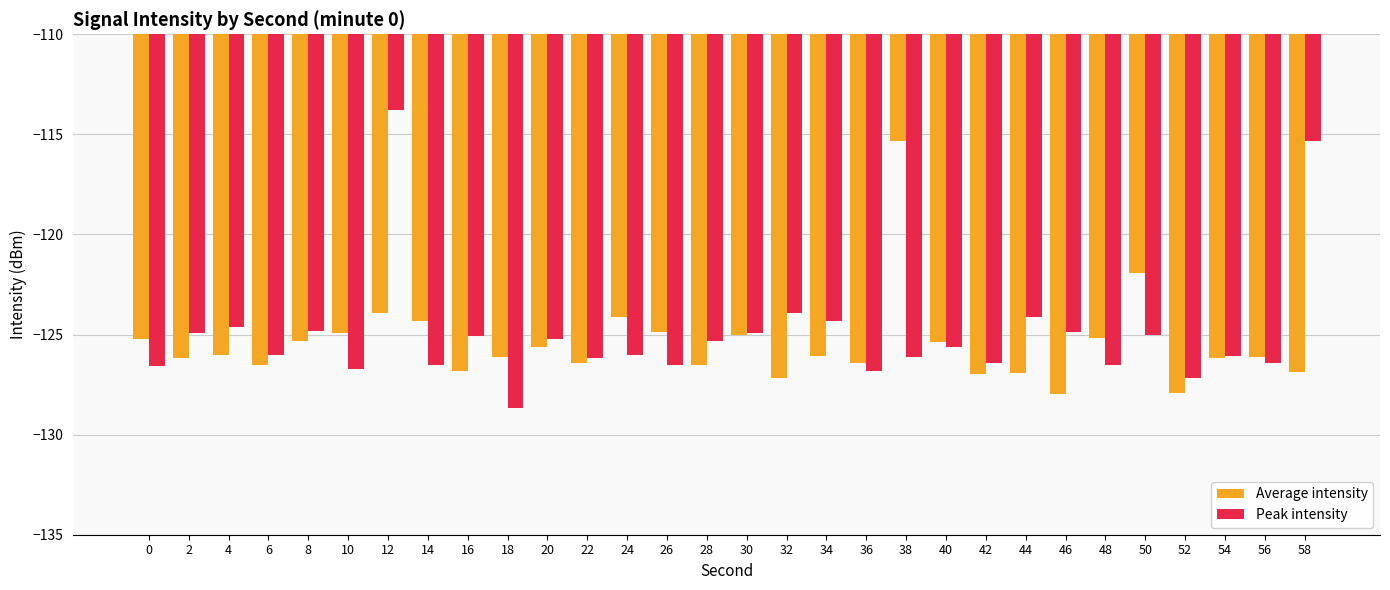

The value of Peak intensity at 20 is -174.5. True or false?

False